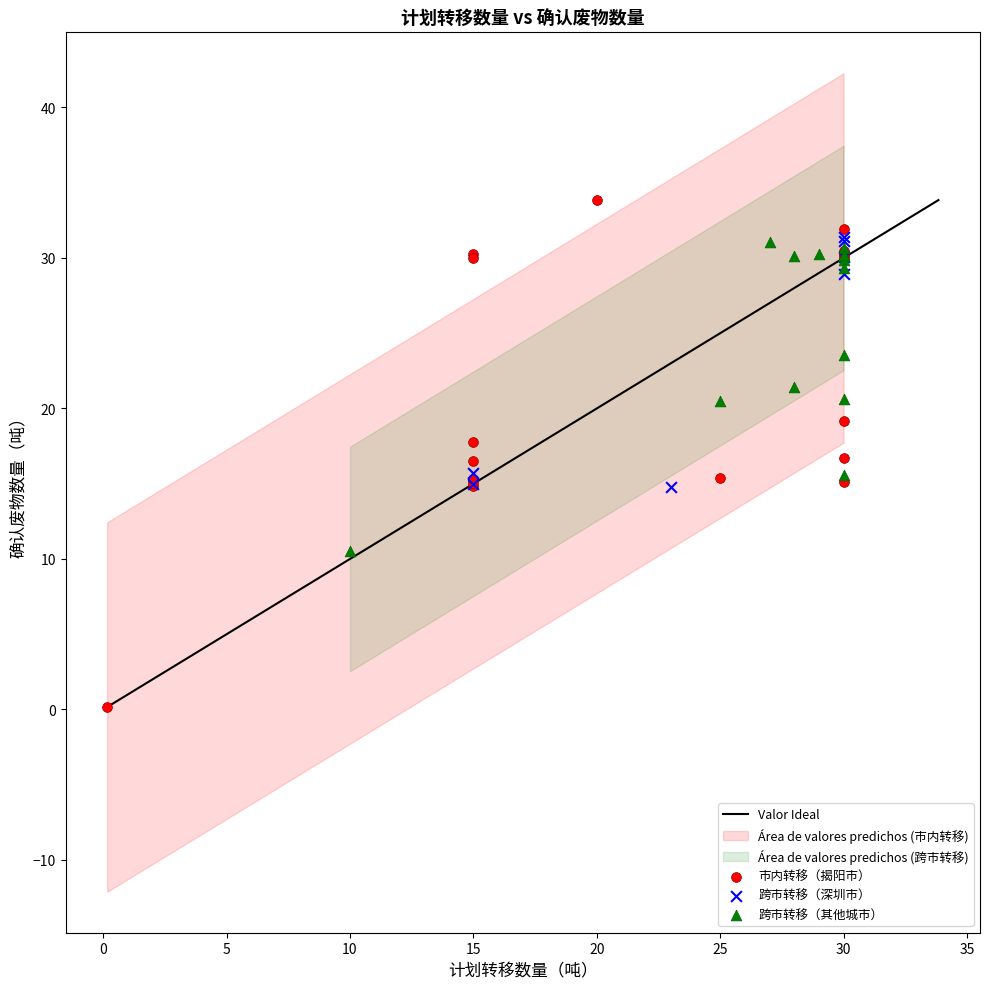

Which series reaches the minimum Y coordinate?

市内转移（揭阳市）